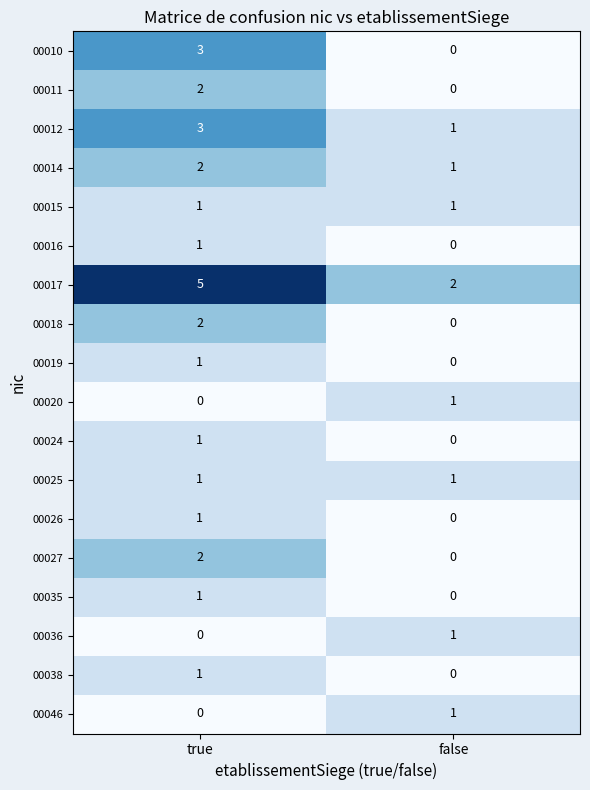

What is the maximum value shown in the chart?

5